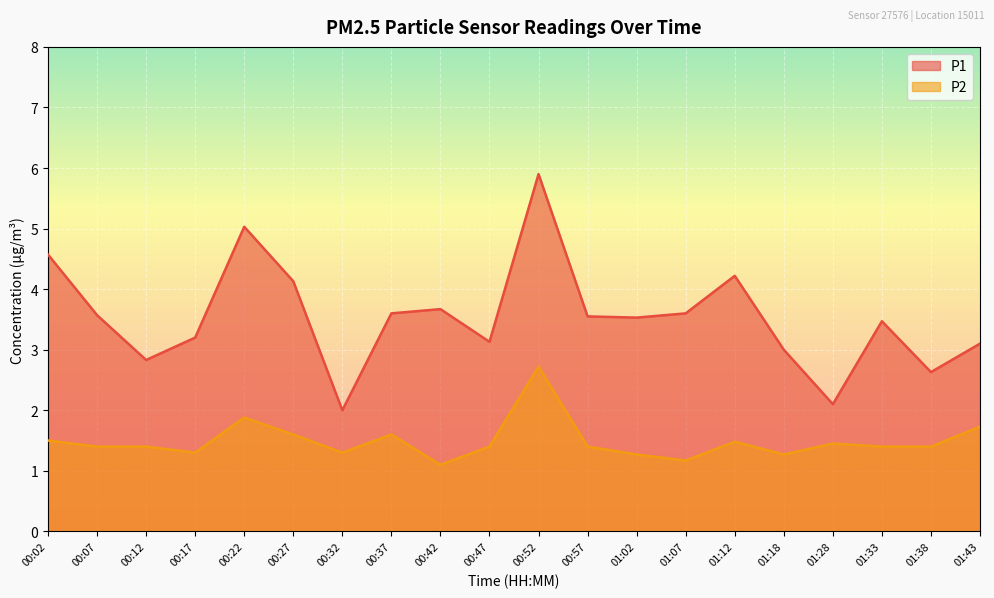

What position from the right is 01:18?

5